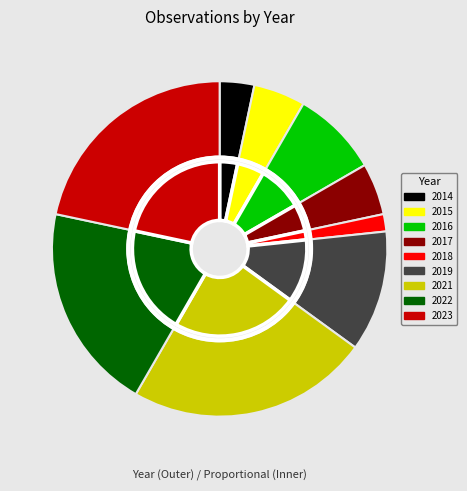

Rank the categories by value from highest to lowest.

2021, 2023, 2022, 2019, 2016, 2015, 2017, 2014, 2018